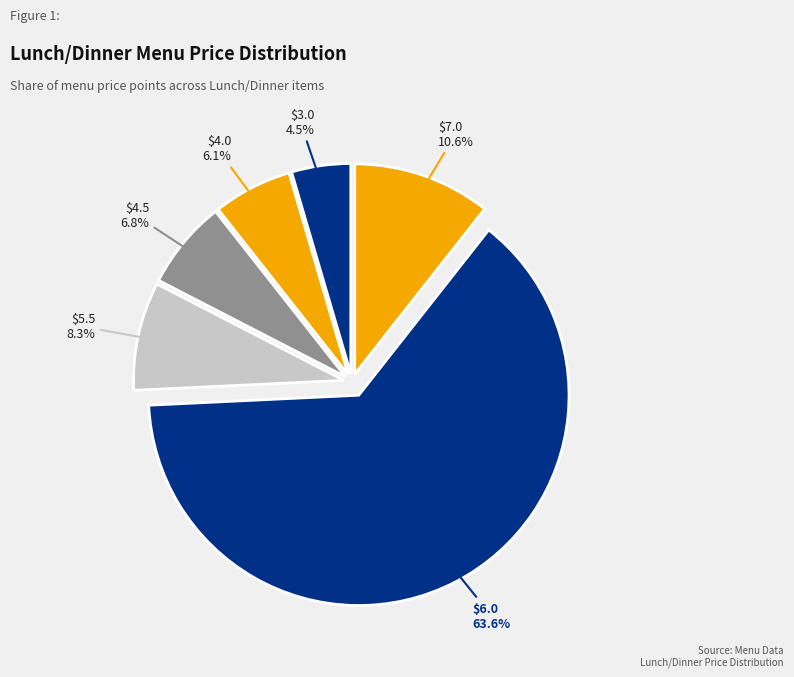

How many slices are in this pie chart?

6